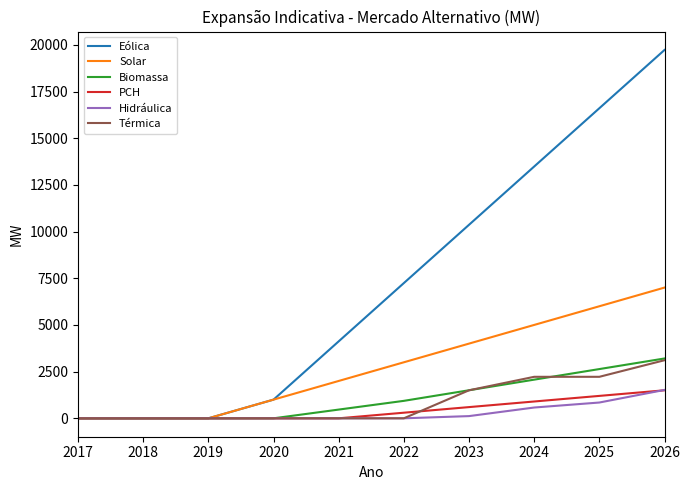

Reading left to right, extract all data points from this chart.

Eólica: 2017=0.0	2018=0.0	2019=0.0	2020=1000.0	2021=4120.7	2022=7241.5	2023=10362.2	2024=13483.0	2025=16603.7	2026=19724.5
Solar: 2017=0.0	2018=0.0	2019=0.0	2020=1000.0	2021=2000.0	2022=3000.0	2023=4000.0	2024=5000.0	2025=6000.0	2026=7000.0
Biomassa: 2017=0.0	2018=0.0	2019=0.0	2020=0.0	2021=467.3	2022=934.6	2023=1501.9	2024=2070.2	2025=2636.5	2026=3203.8
PCH: 2017=0.0	2018=0.0	2019=0.0	2020=0.0	2021=0.0	2022=300.0	2023=600.0	2024=900.0	2025=1200.0	2026=1500.0
Hidráulica: 2017=0.0	2018=0.0	2019=0.0	2020=0.0	2021=0.0	2022=0.0	2023=118.0	2024=577.4	2025=845.0	2026=1519.3
Térmica: 2017=0.0	2018=0.0	2019=0.0	2020=0.0	2021=0.0	2022=0.0	2023=1500.0	2024=2222.0	2025=2222.0	2026=3110.0